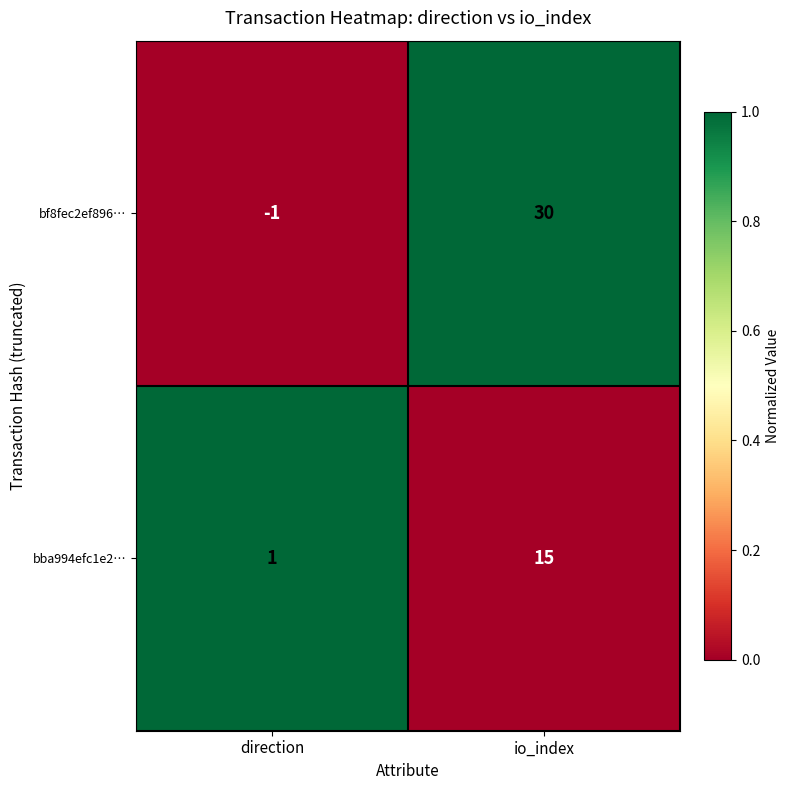

Reading left to right, transcribe all the data shown in this chart.

bf8fec2ef896…: direction=-1	io_index=30
bba994efc1e2…: direction=1	io_index=15